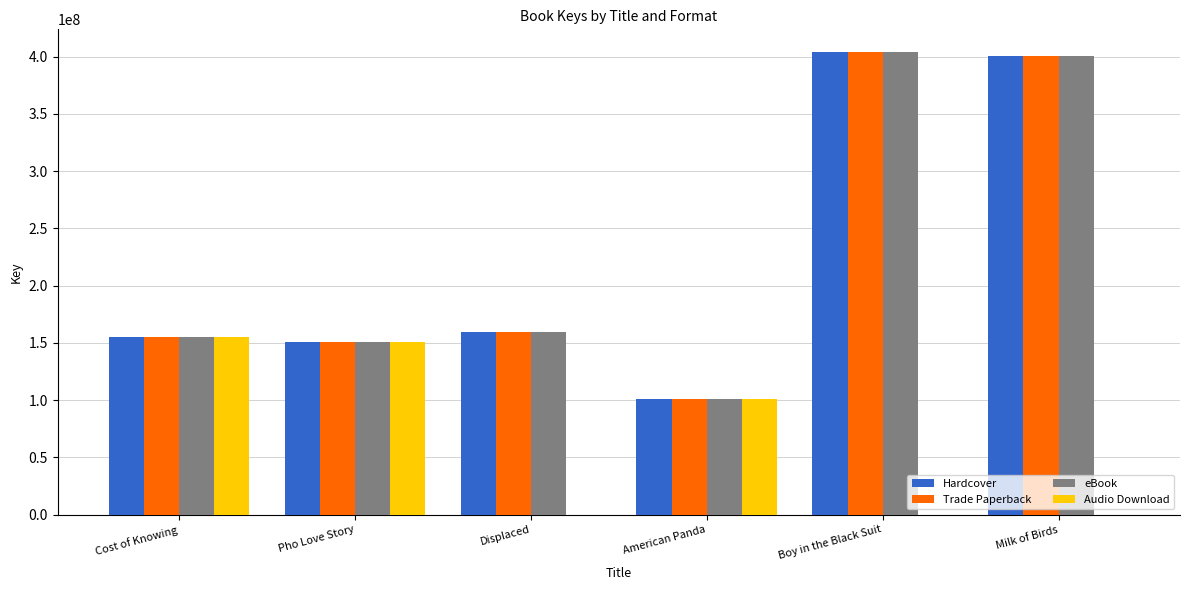

Reading left to right, extract all data points from this chart.

Hardcover: Cost of Knowing=155097915	Pho Love Story=150968597	Displaced=159573009	American Panda=100784244	Boy in the Black Suit=403687606	Milk of Birds=400682847
Trade Paperback: Cost of Knowing=155097915	Pho Love Story=150968597	Displaced=159573009	American Panda=100784244	Boy in the Black Suit=403687606	Milk of Birds=400682847
eBook: Cost of Knowing=155097915	Pho Love Story=150968597	Displaced=159573009	American Panda=100784244	Boy in the Black Suit=403687606	Milk of Birds=400682847
Audio Download: Cost of Knowing=155097915	Pho Love Story=150968597	Displaced=0	American Panda=100784244	Boy in the Black Suit=0	Milk of Birds=0